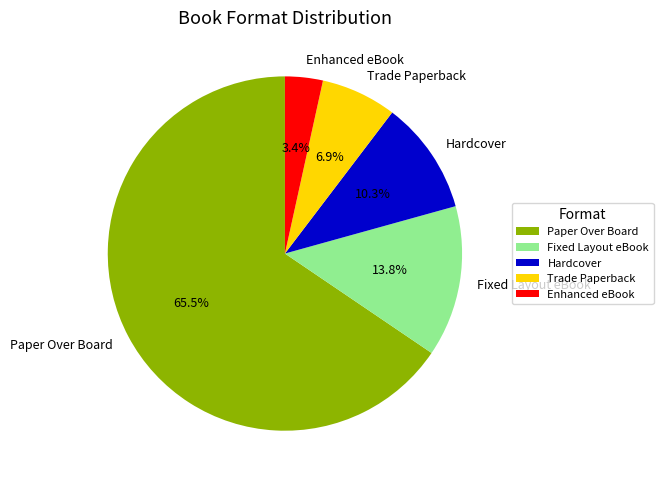

Which category has the smallest portion of the pie?

Enhanced eBook